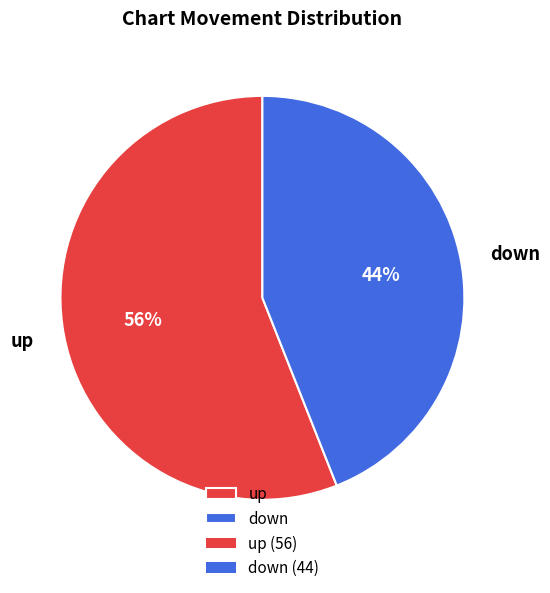

To the nearest percent, what portion does down represent?

44%